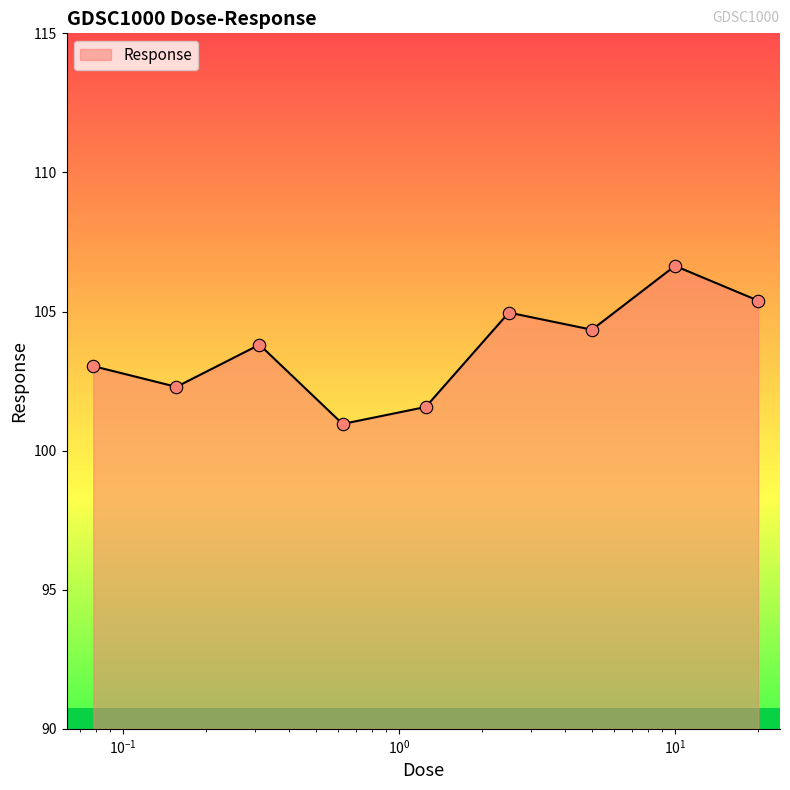

What is the difference between the maximum and minimum values?

5.7